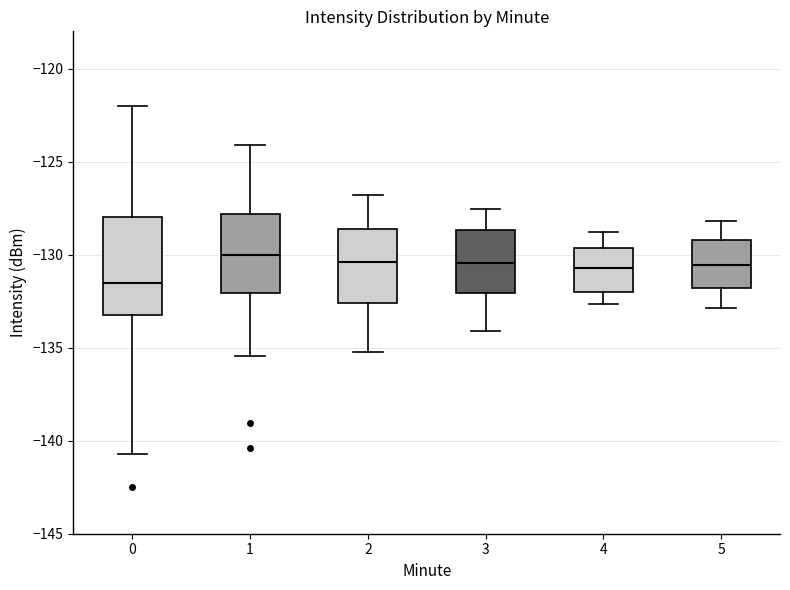

Which box has the lowest median line?

0